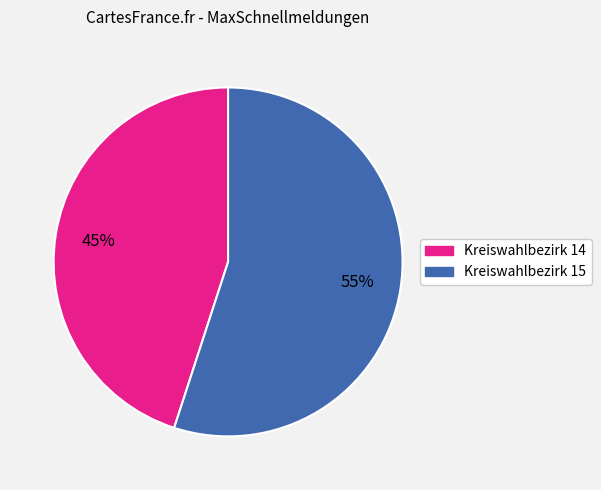

What percentage is the Kreiswahlbezirk 15 slice, to the nearest percent?

55%